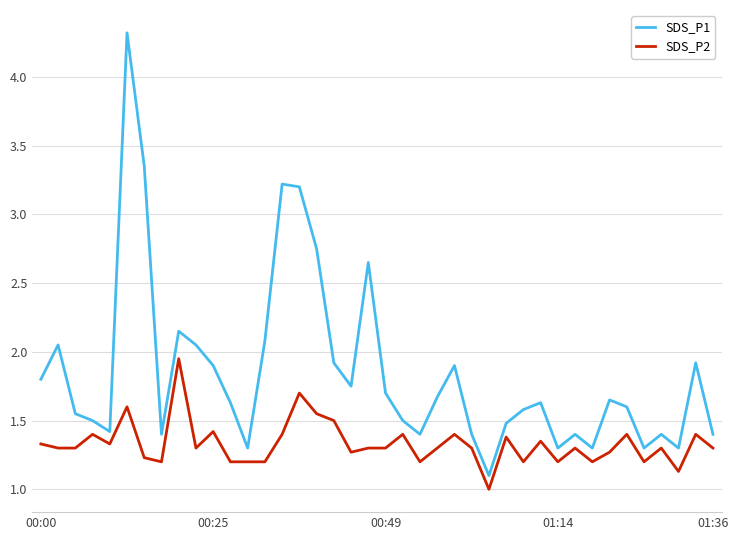

List the series in order of their peak value, lowest first.

SDS_P2, SDS_P1